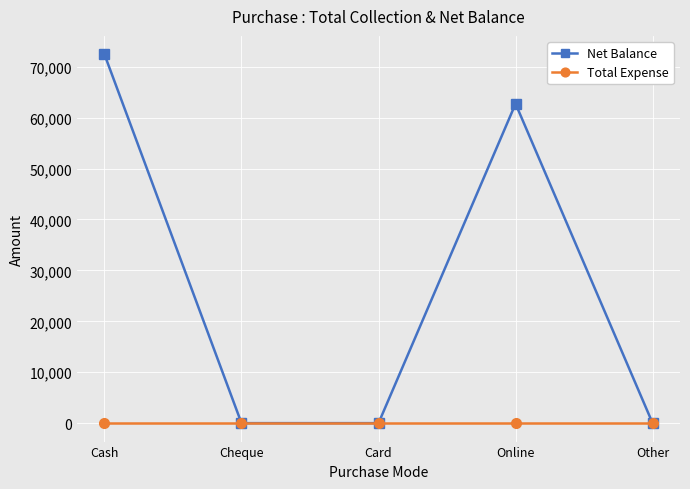

Between Card and Online, which series saw the biggest shift?

Net Balance